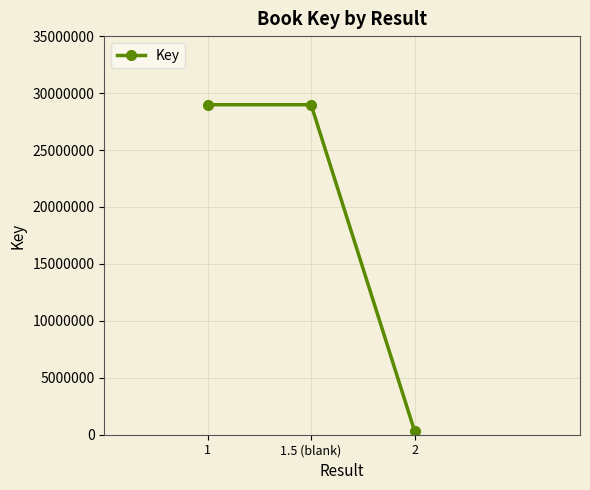

Is it true that the value at 1.5 (blank) is 28975489?

True